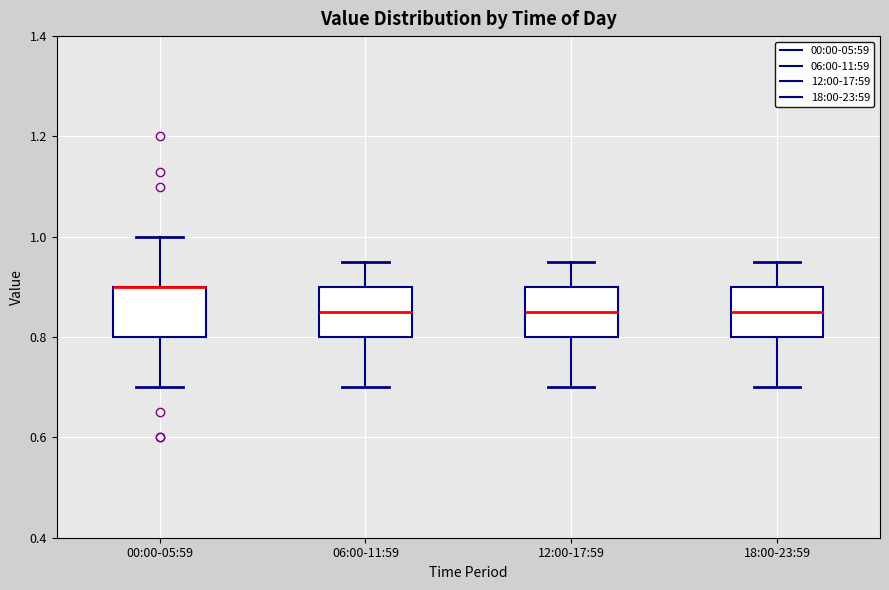

Reading left to right, read every box against the y-axis: the position of its median line, the range the box covers, and the ends of its whiskers. The values are not printed on the chart, so give them approximately, as read against the axis.

00:00-05:59: median 0.90 (drawn on the box's upper edge), box 0.80 to 0.90, whiskers 0.70 to 1.00
06:00-11:59: median 0.86, box 0.80 to 0.90, whiskers 0.70 to 0.96
12:00-17:59: median 0.86, box 0.80 to 0.90, whiskers 0.70 to 0.96
18:00-23:59: median 0.86, box 0.80 to 0.90, whiskers 0.70 to 0.96